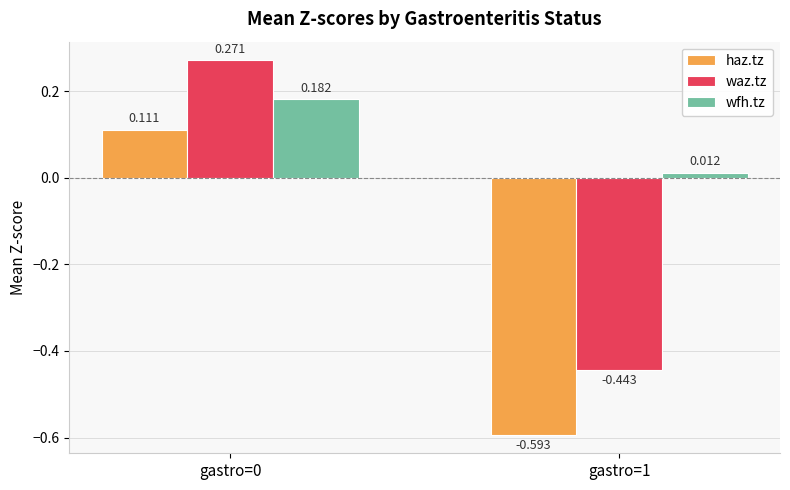

Rank the series at gastro=1 from lowest to highest value.

haz.tz, waz.tz, wfh.tz